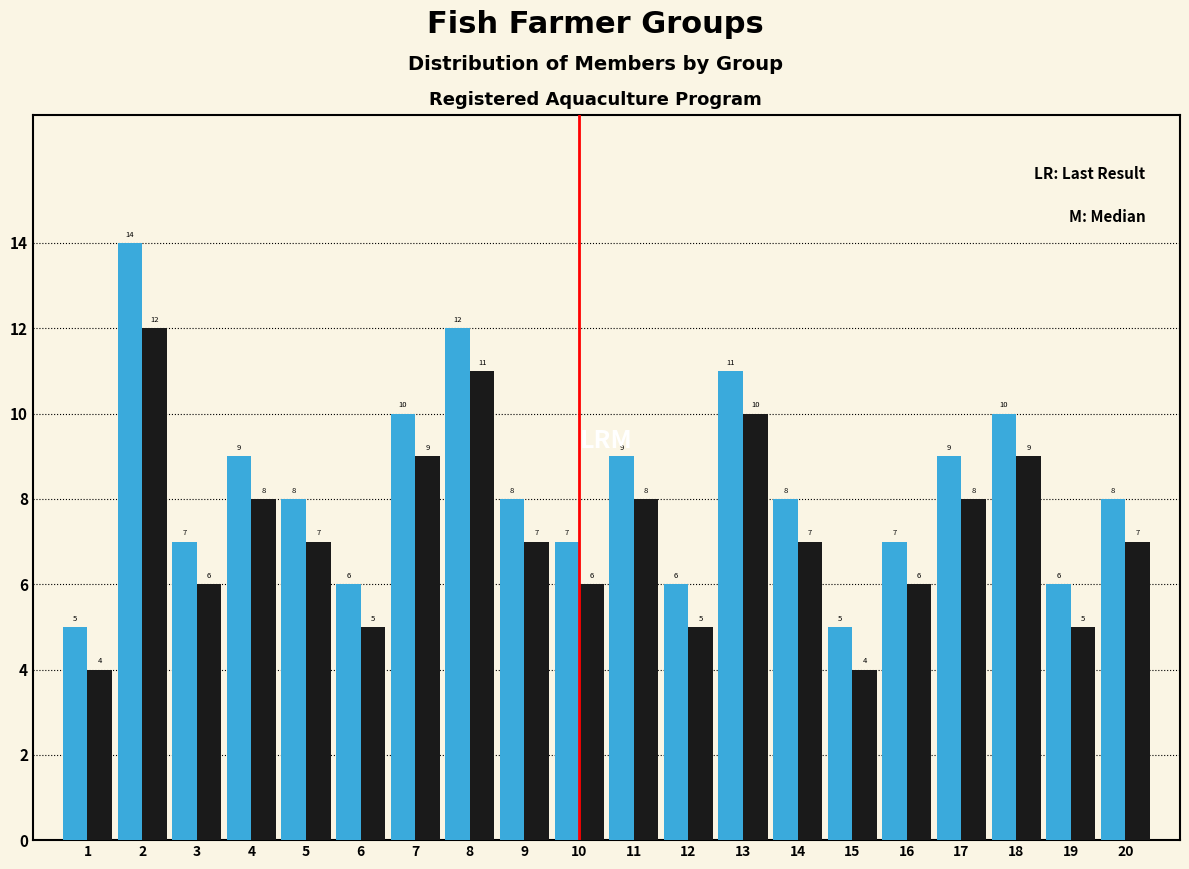

What is the minimum value shown in the chart?

4